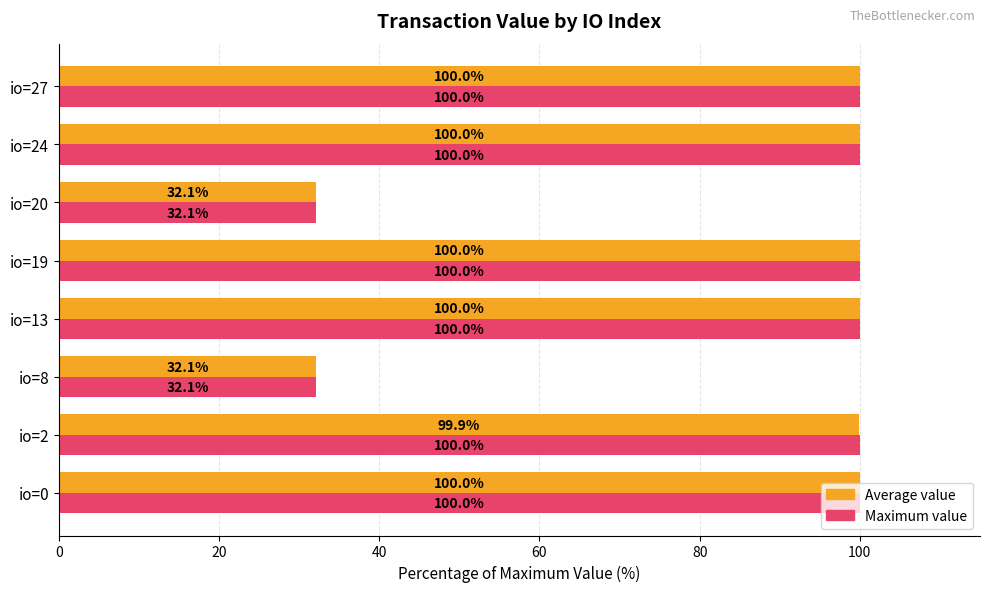

Which series has the largest total across all categories?

Maximum value